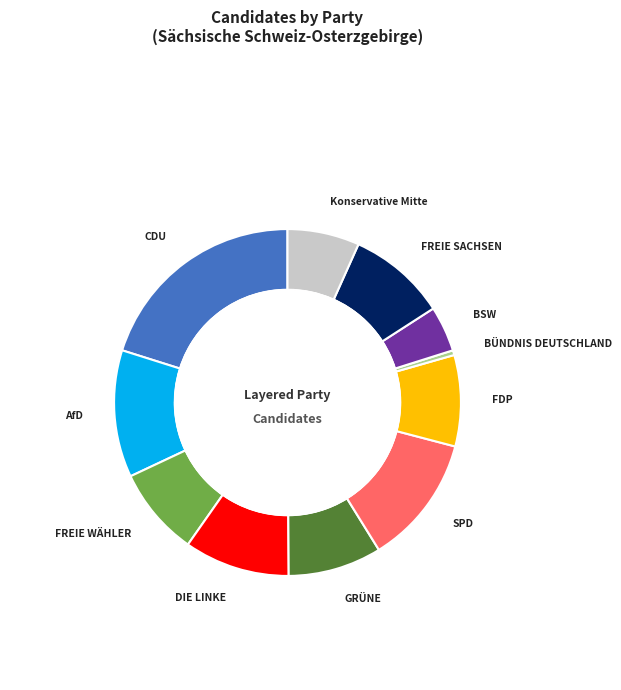

How much of the chart is everything except Konservative Mitte?

93.3%